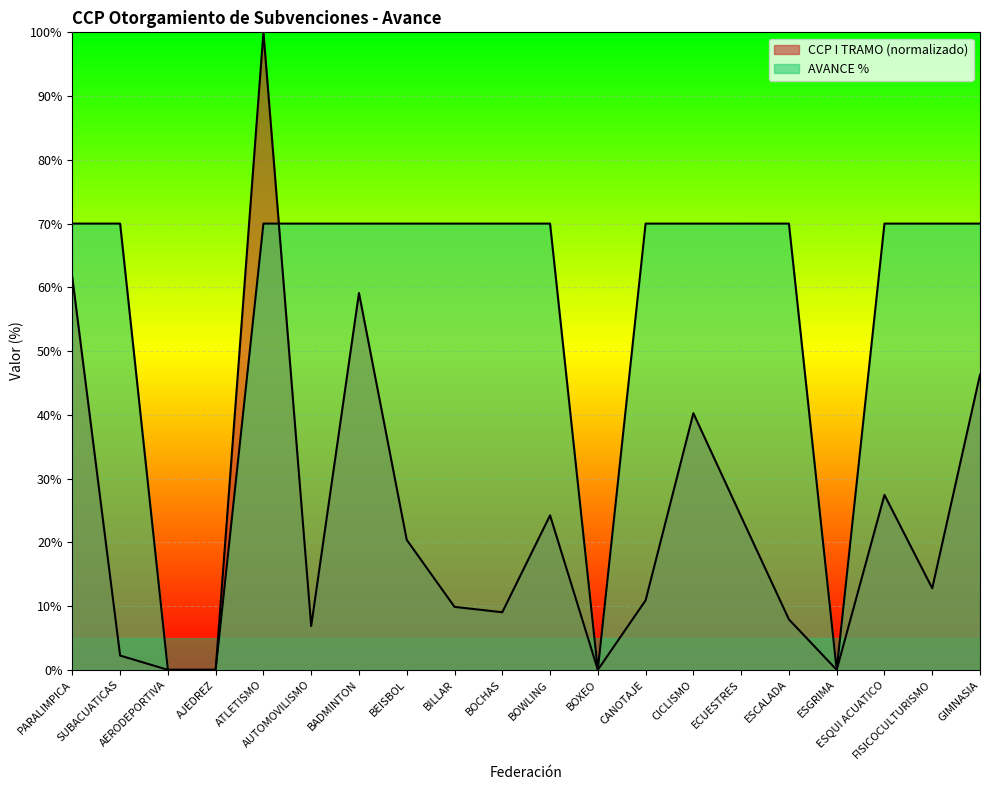

What is the difference between the highest and lowest values at ECUESTRES?

46.0